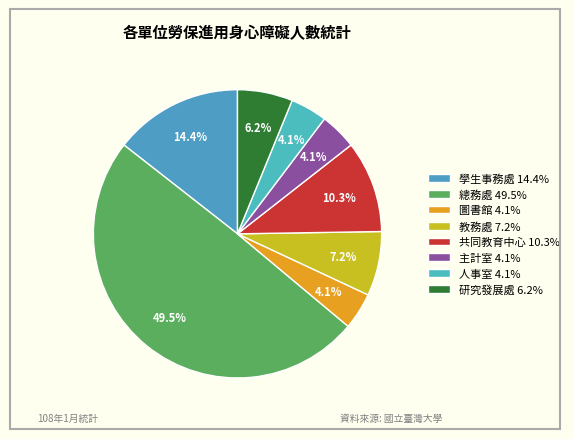

To the nearest percent, what is the combined percentage of 教務處 and 圖書館?

11%